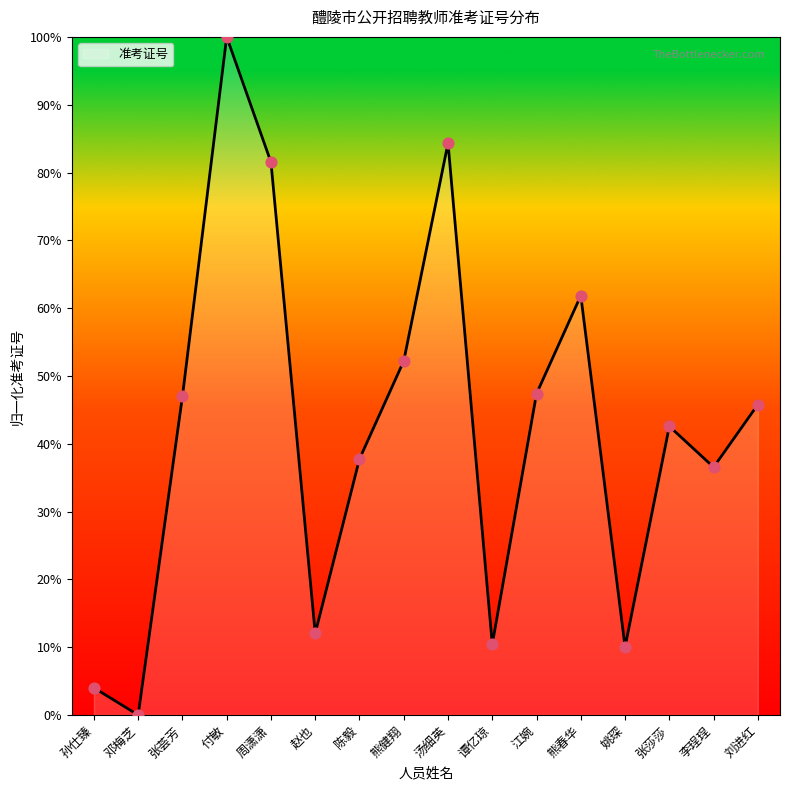

What is the change in value from 邓梅芝 to 熊春华?

+61.8